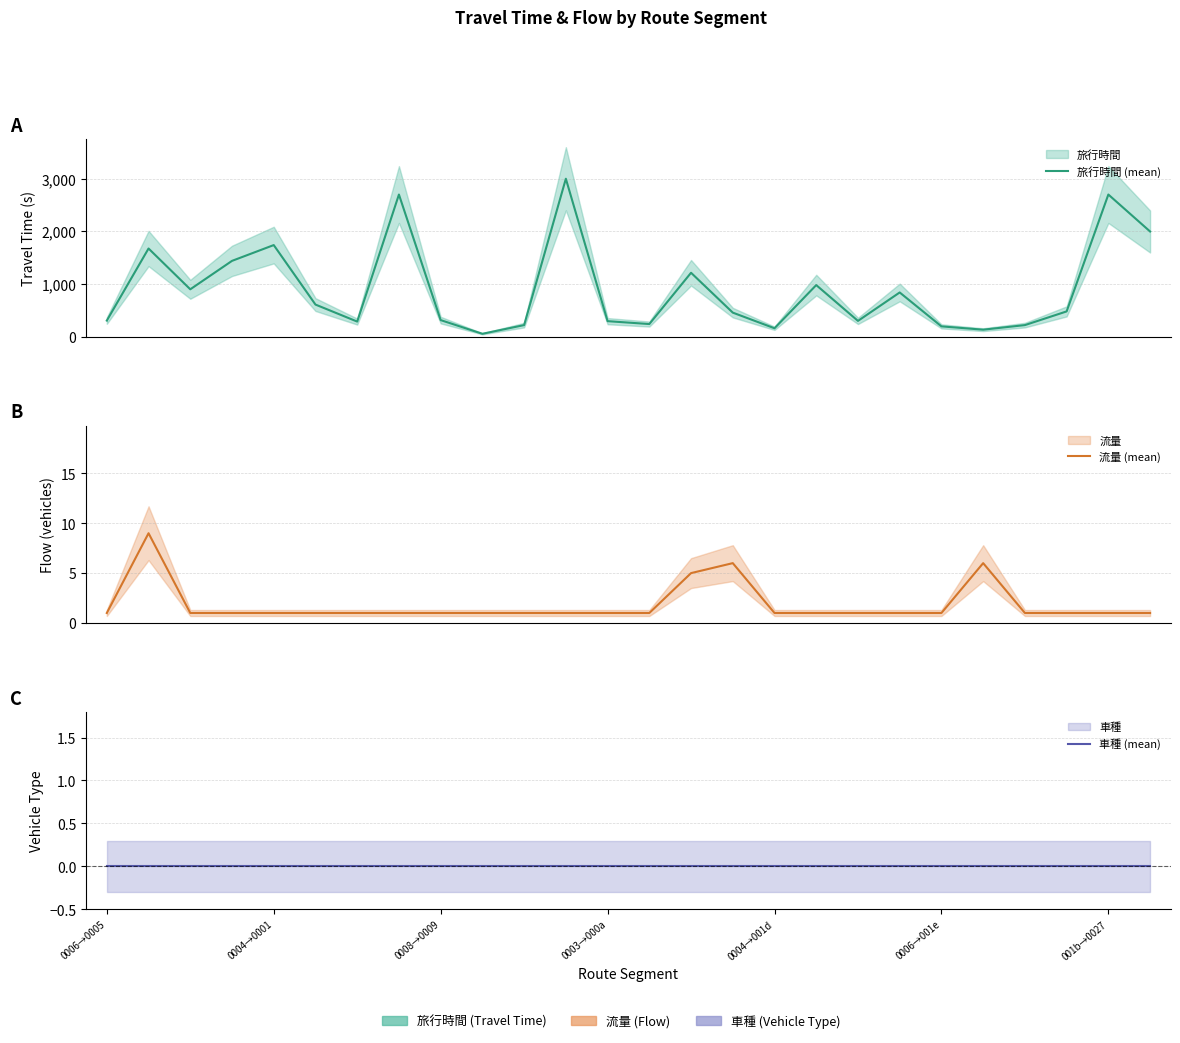

What position from the right is 17?

9